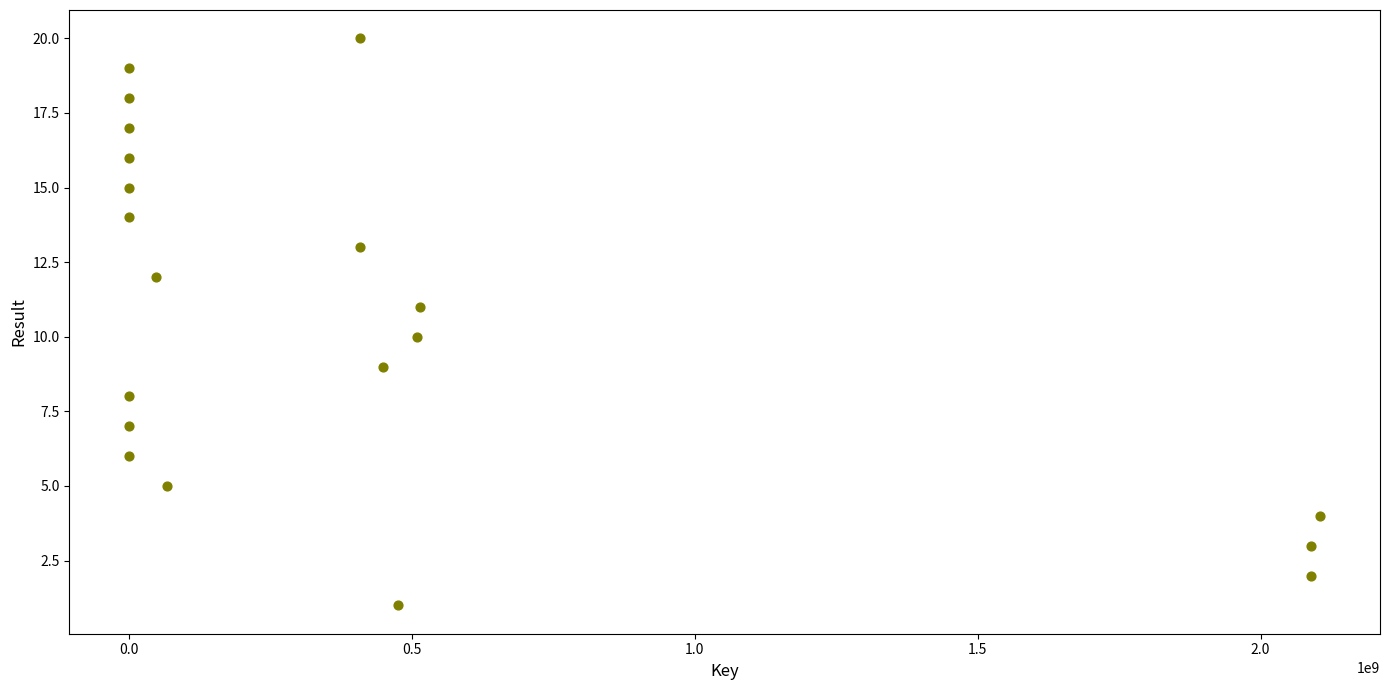

What is the range of X values (max minus min)?

2105726932